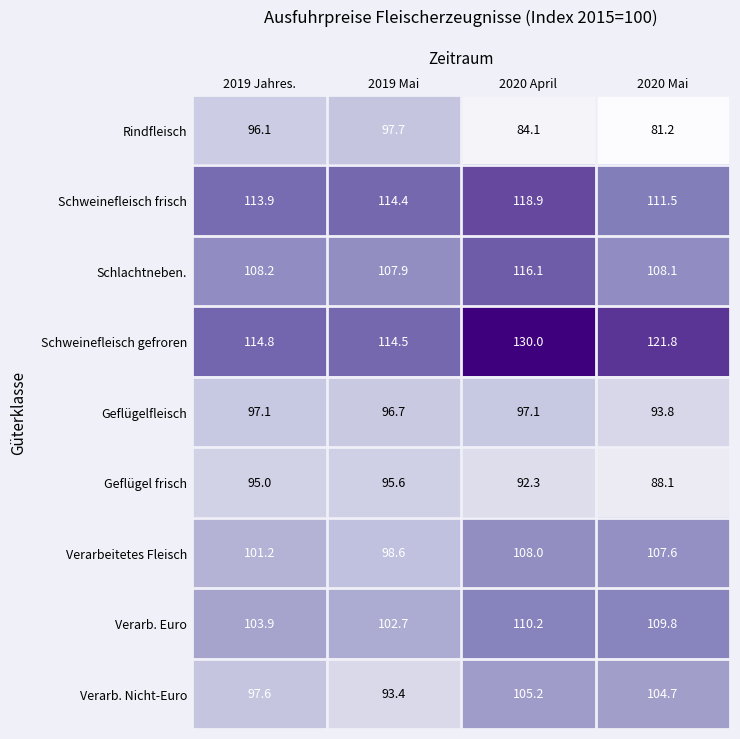

Which series changed the most between 2019 Mai and 2020 April?

Schweinefleisch gefroren